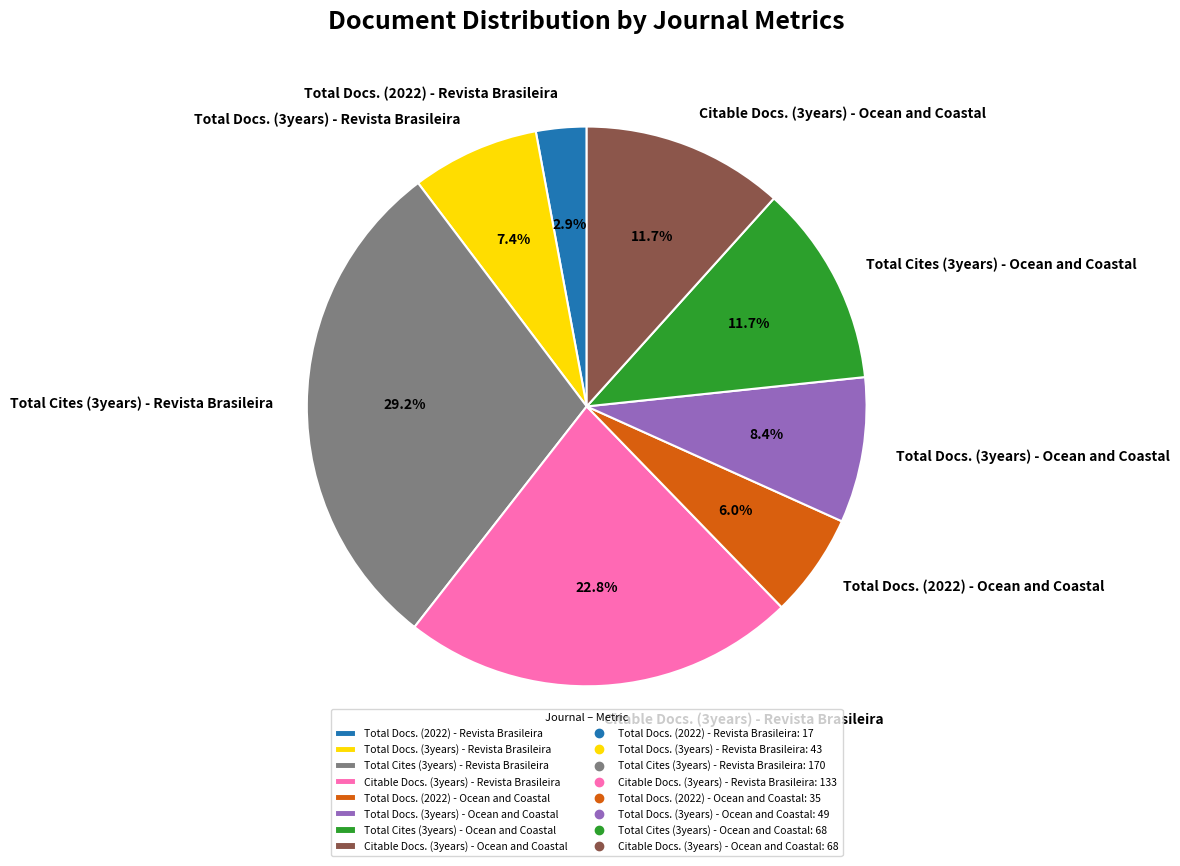

The Citable Docs. (3years) - Revista Brasileira slice represents 23% of the pie. True or false?

True